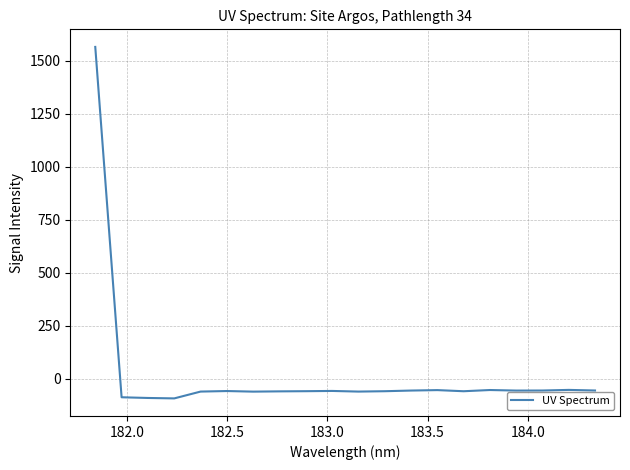

What is the maximum value shown in the chart?

1565.5